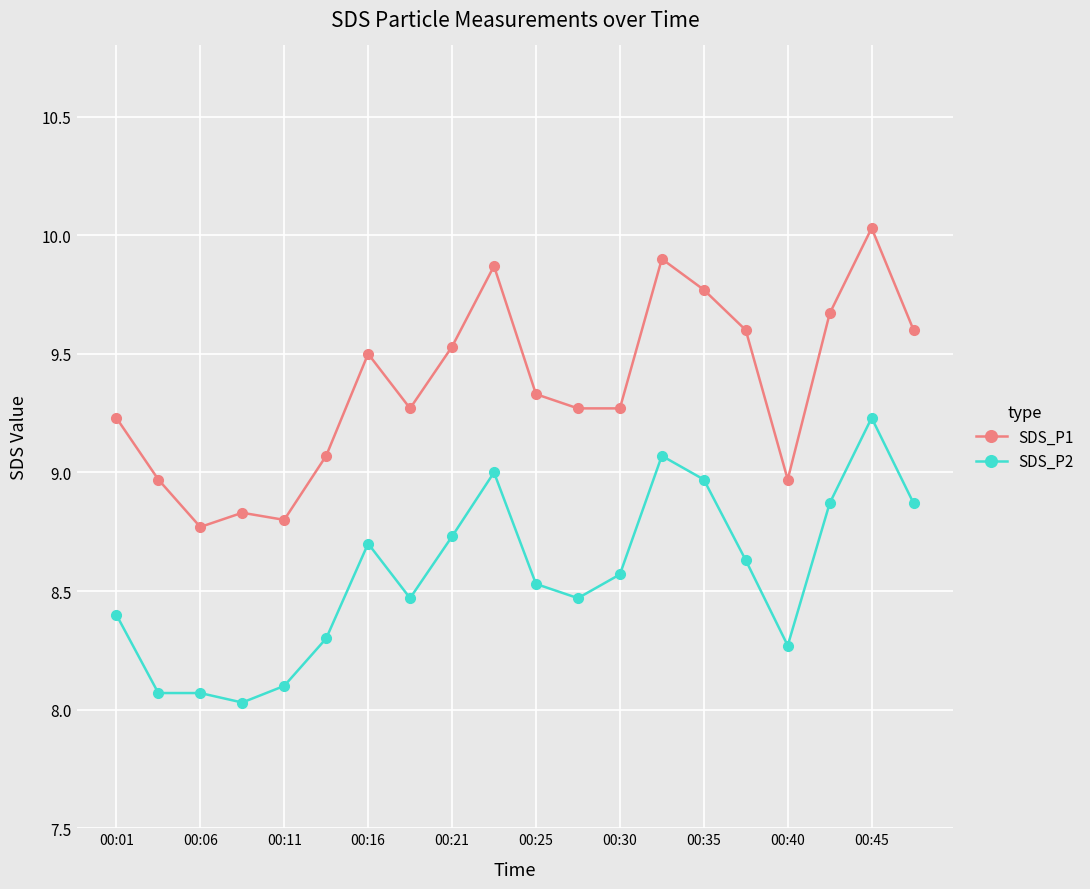

What is the value of the SDS_P2 point at the 20th from the left?

8.9